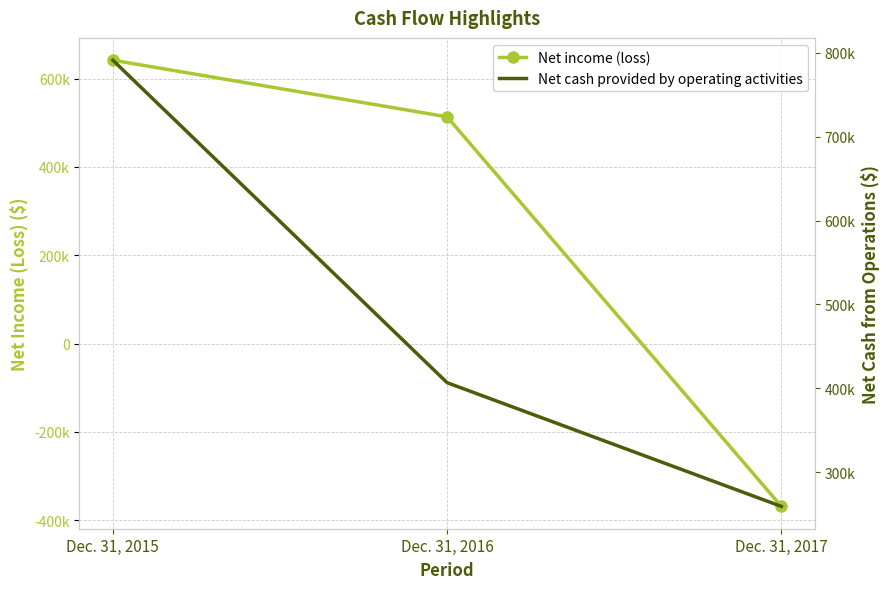

Reading left to right, list all the values displayed in this chart.

Net income (loss): 641631	513368	-368969
Net cash provided by operating activities: 791200	406724	259229